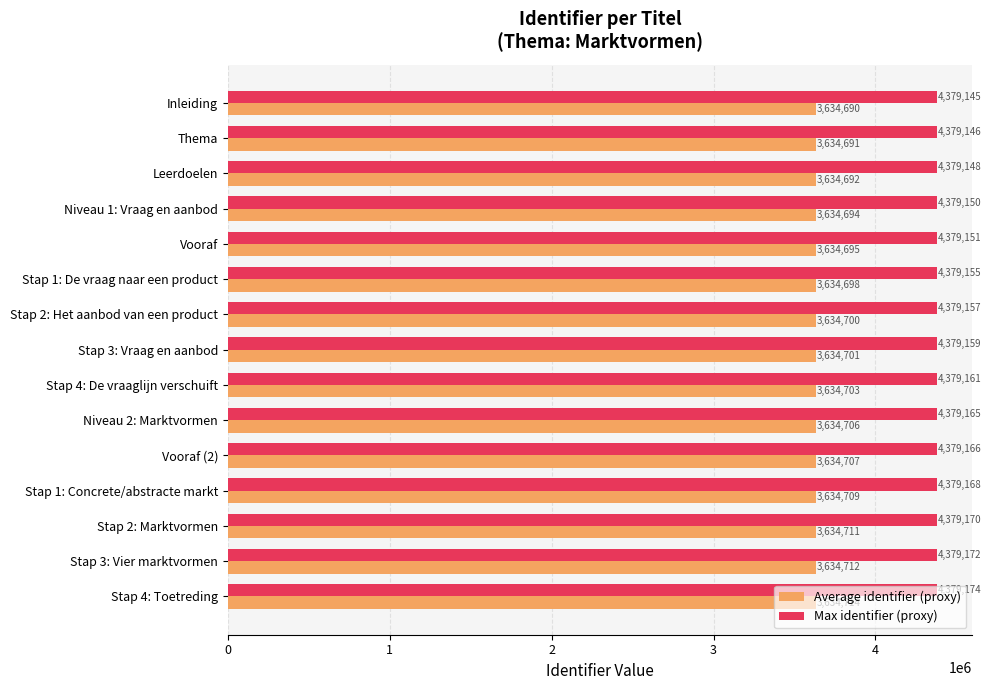

Which series has the largest range (max minus min)?

Max identifier (proxy)